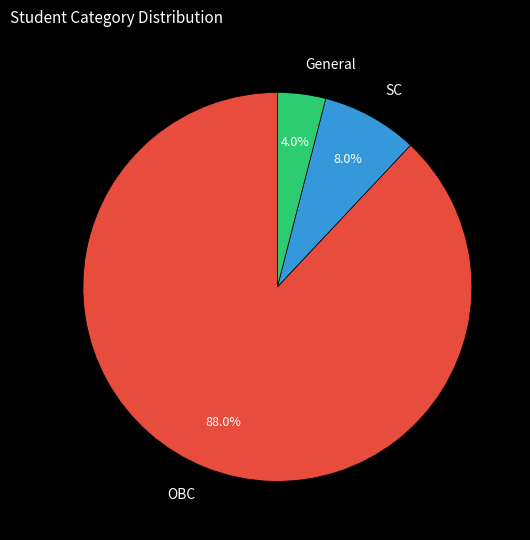

Which slice is the largest?

OBC